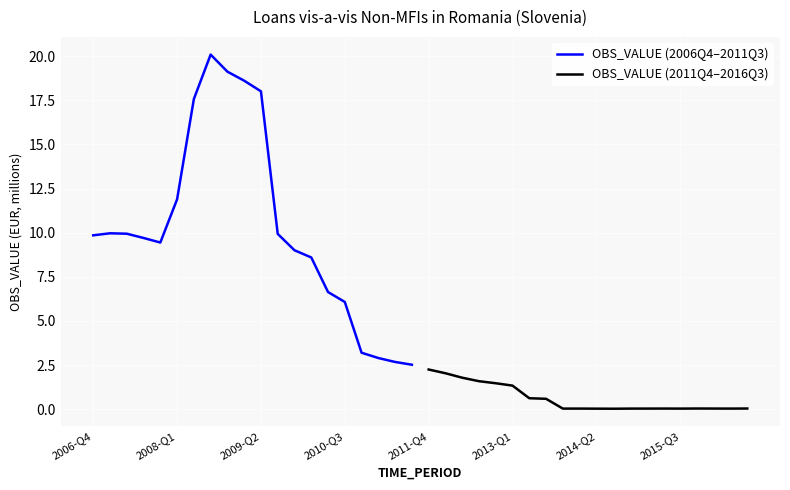

Which series has the largest range (max minus min)?

OBS_VALUE (2006Q4–2011Q3)